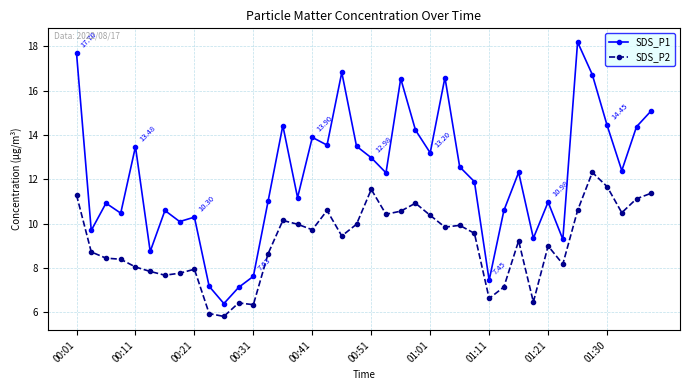

What is the difference between the maximum and minimum values in the SDS_P2 series?

6.5